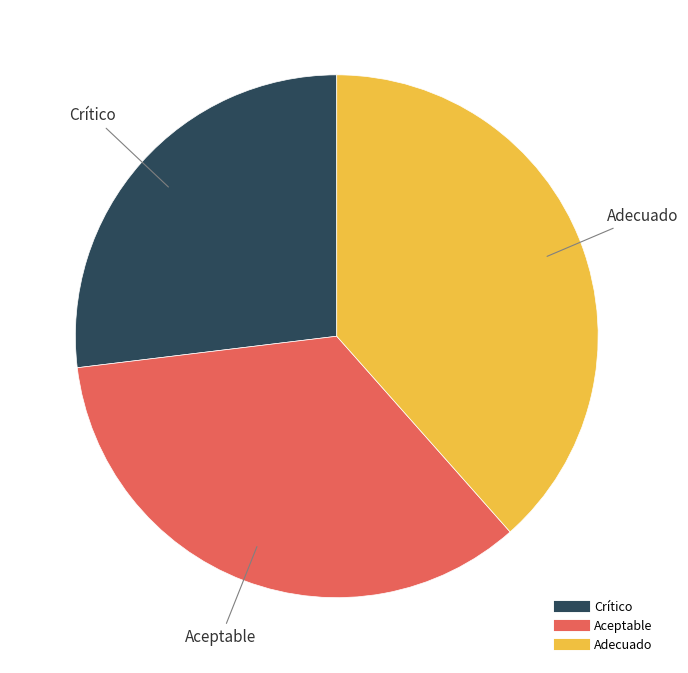

Does Aceptable account for over 50% of the chart?

No